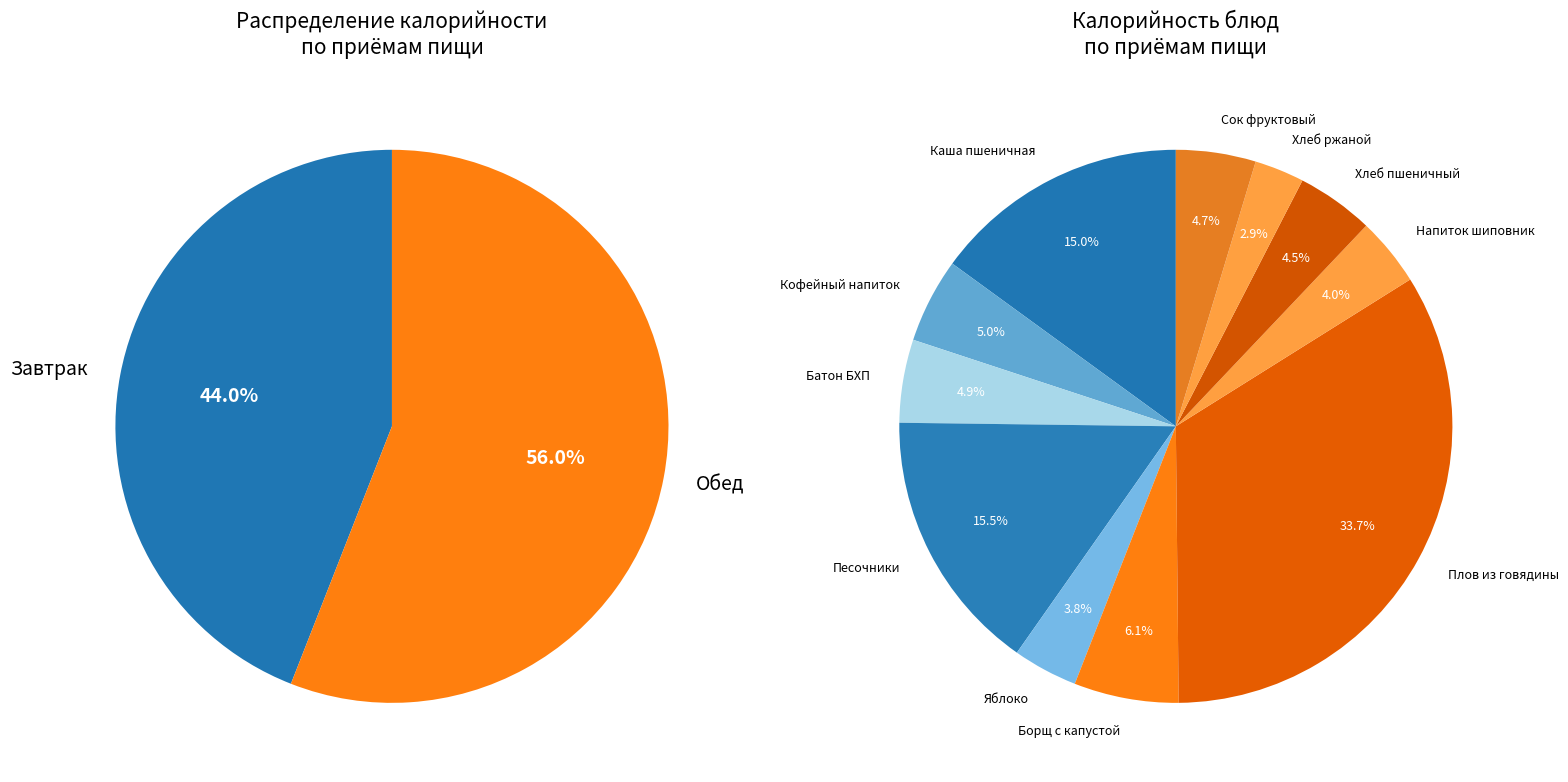

Rank the categories by value from lowest to highest.

Хлеб ржаной, Яблоко свежее, Напиток из шиповника, Хлеб пшеничный, Сок фруктовый, Батон БХП, Кофейный напиток, Борщ с капустой, Каша пшеничная, Песочники Байкальские, Плов из говядины